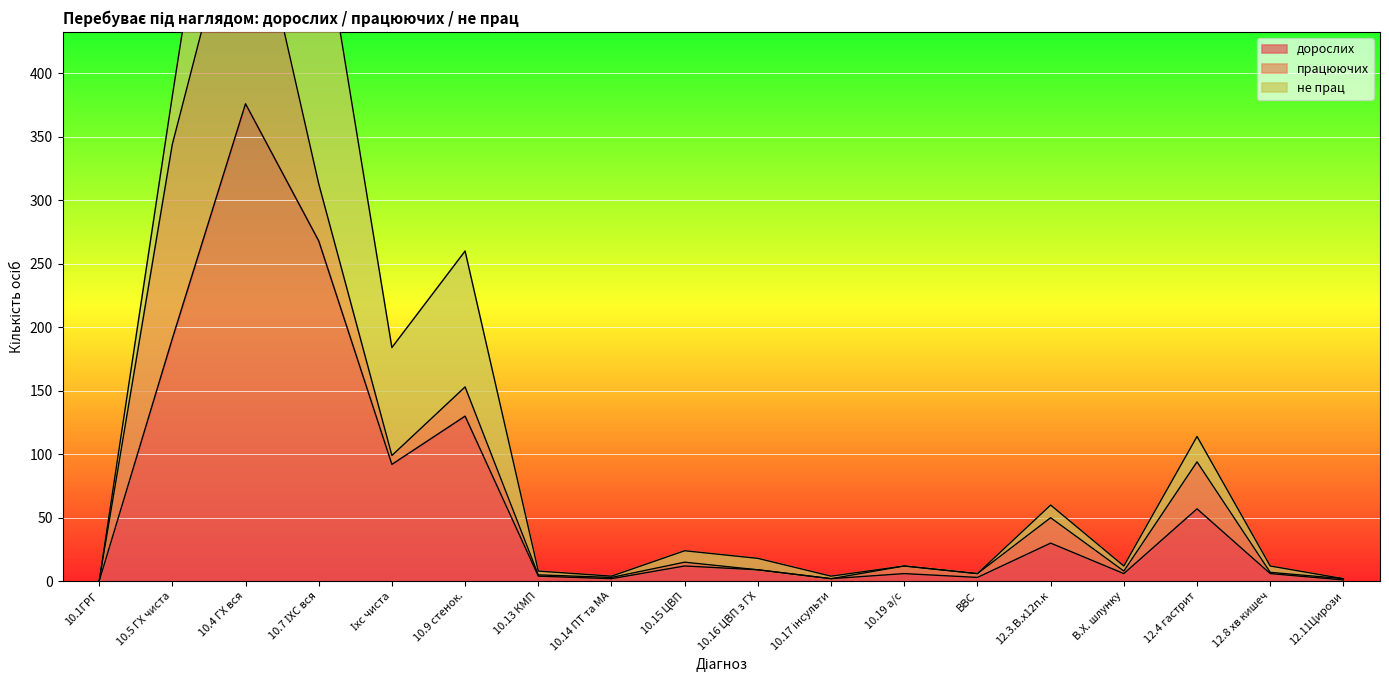

What position from the right is В.Х. шлунку?

4